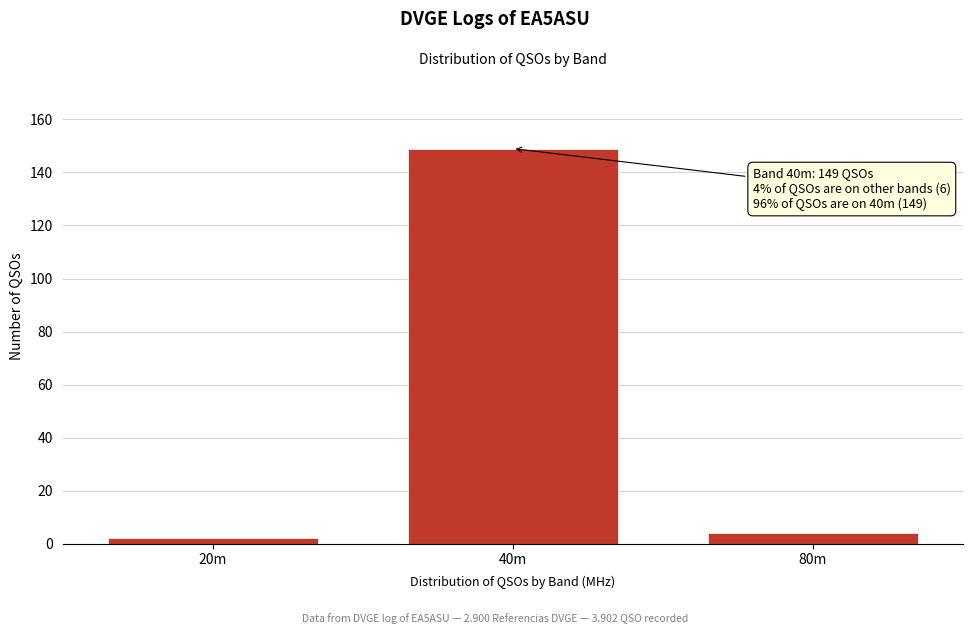

Reading left to right, list all the values displayed in this chart.

2	149	4